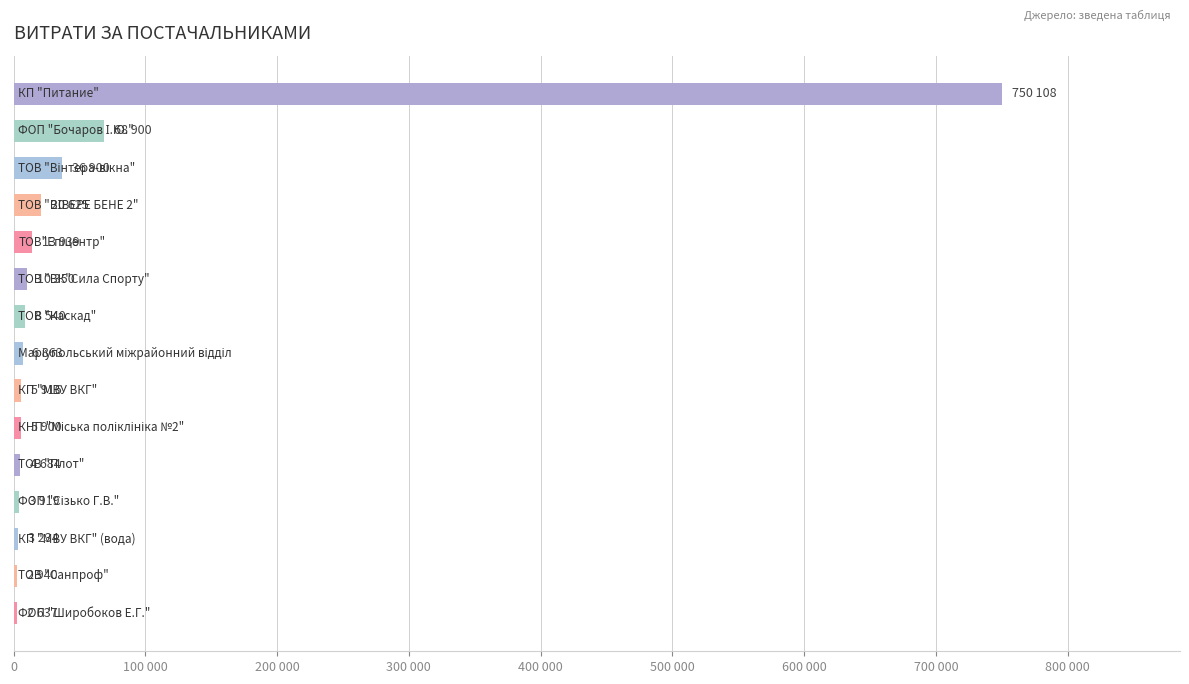

Are the bars horizontal?

Yes